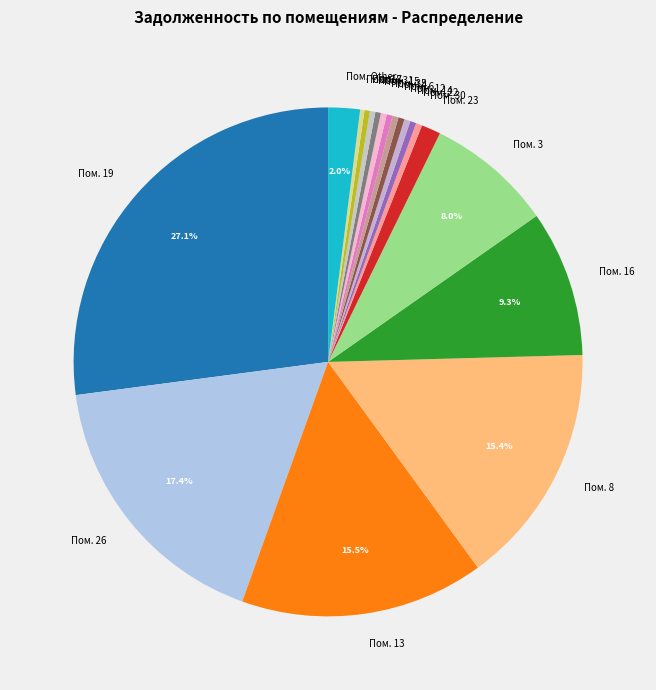

What portion of the pie excludes Пом. 3?

92.0%